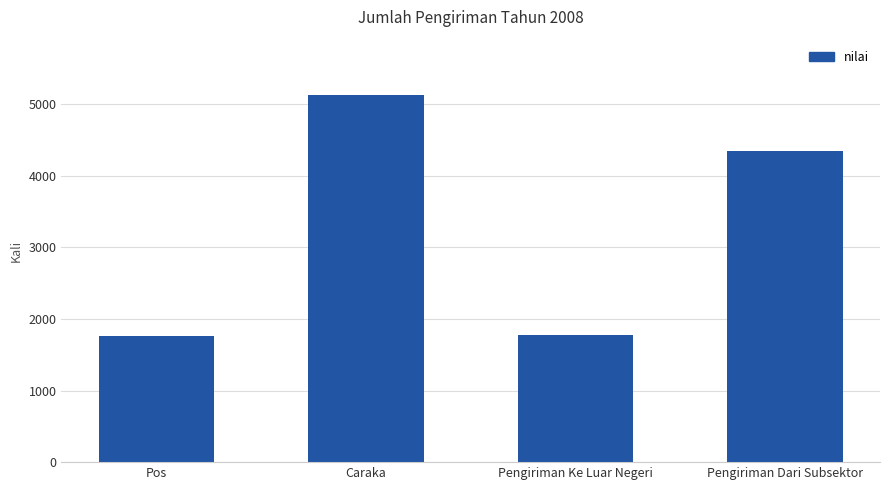

What is the change in value from Pos to Caraka?

+3361